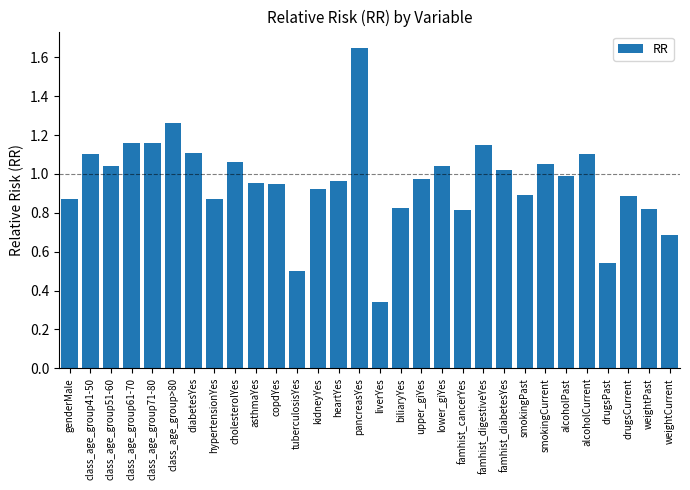

What is the change in value from diabetesYes to alcoholPast?

-0.1